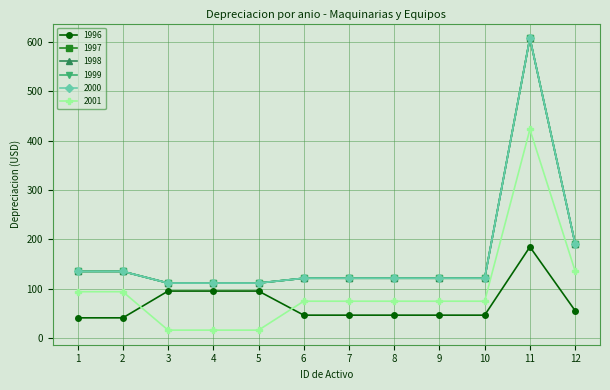

Does the chart have visible grid lines?

Yes